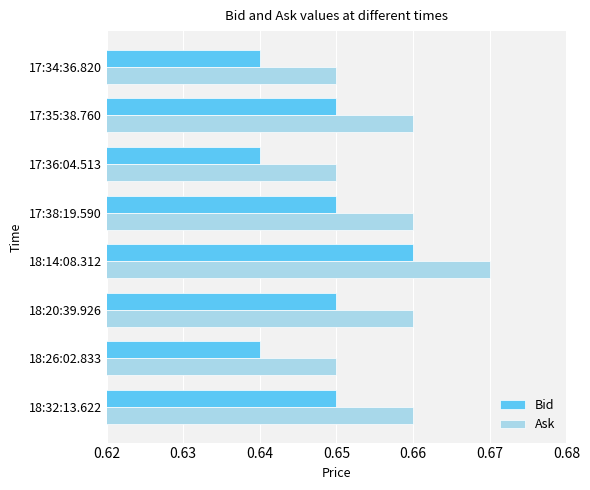

At 17:36:04.513, list the series in order from smallest to largest.

Bid, Ask